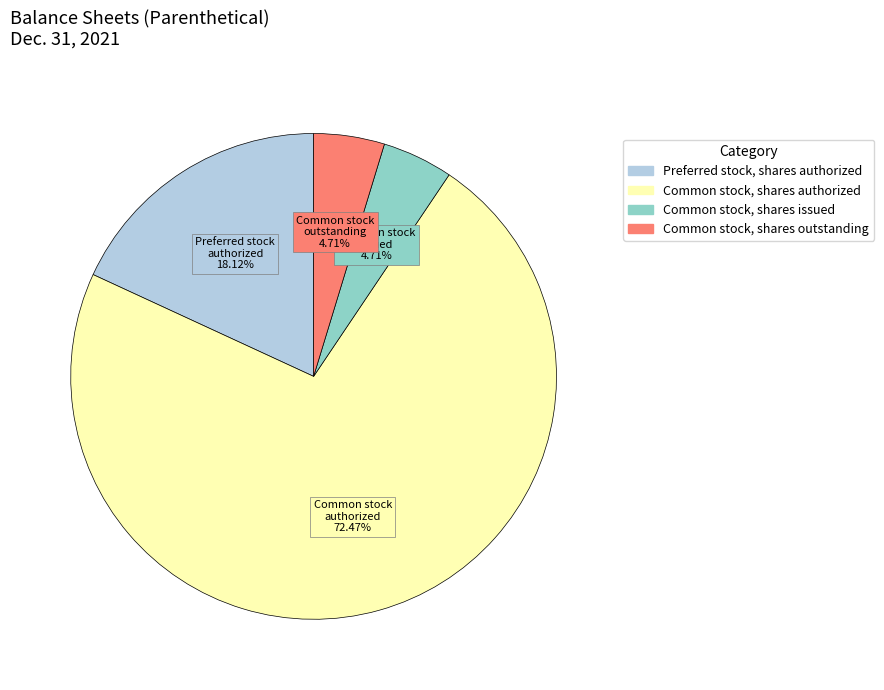

Between Preferred stock, shares authorized and Common stock, shares authorized, which is larger?

Common stock, shares authorized